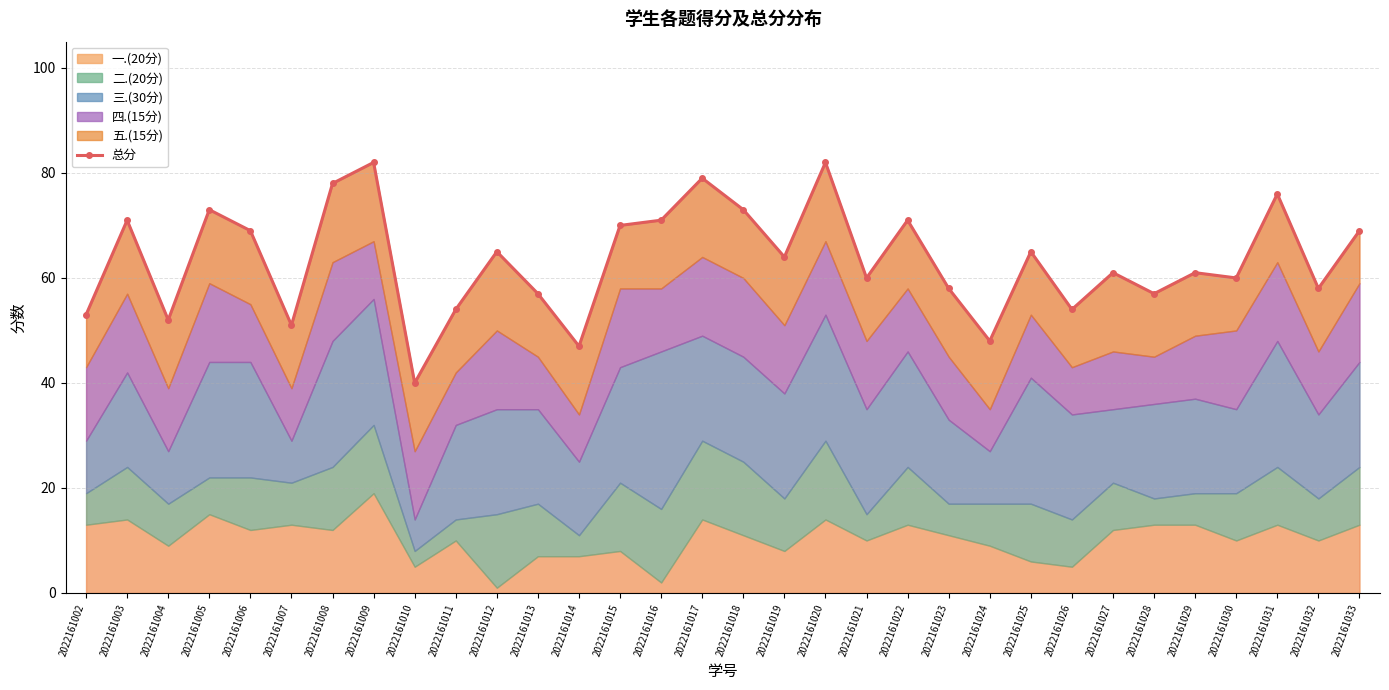

Rank the categories by value from highest to lowest.

2022161009, 2022161020, 2022161017, 2022161008, 2022161031, 2022161005, 2022161018, 2022161003, 2022161016, 2022161022, 2022161015, 2022161006, 2022161033, 2022161012, 2022161025, 2022161019, 2022161027, 2022161029, 2022161021, 2022161030, 2022161023, 2022161032, 2022161013, 2022161028, 2022161011, 2022161026, 2022161002, 2022161004, 2022161007, 2022161024, 2022161014, 2022161010